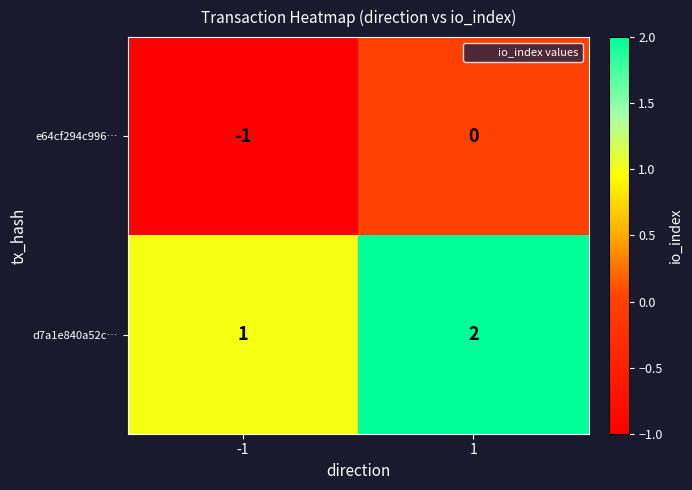

List the series in order of their peak value, highest first.

d7a1e840a52c…, e64cf294c996…